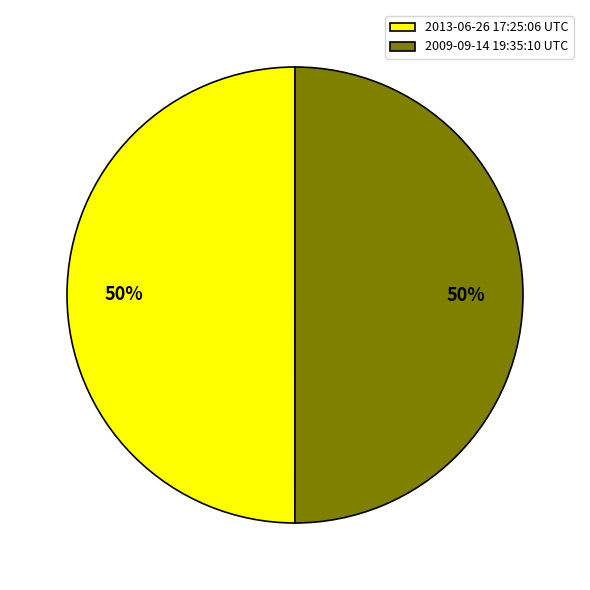

Count the number of slices in the pie.

2